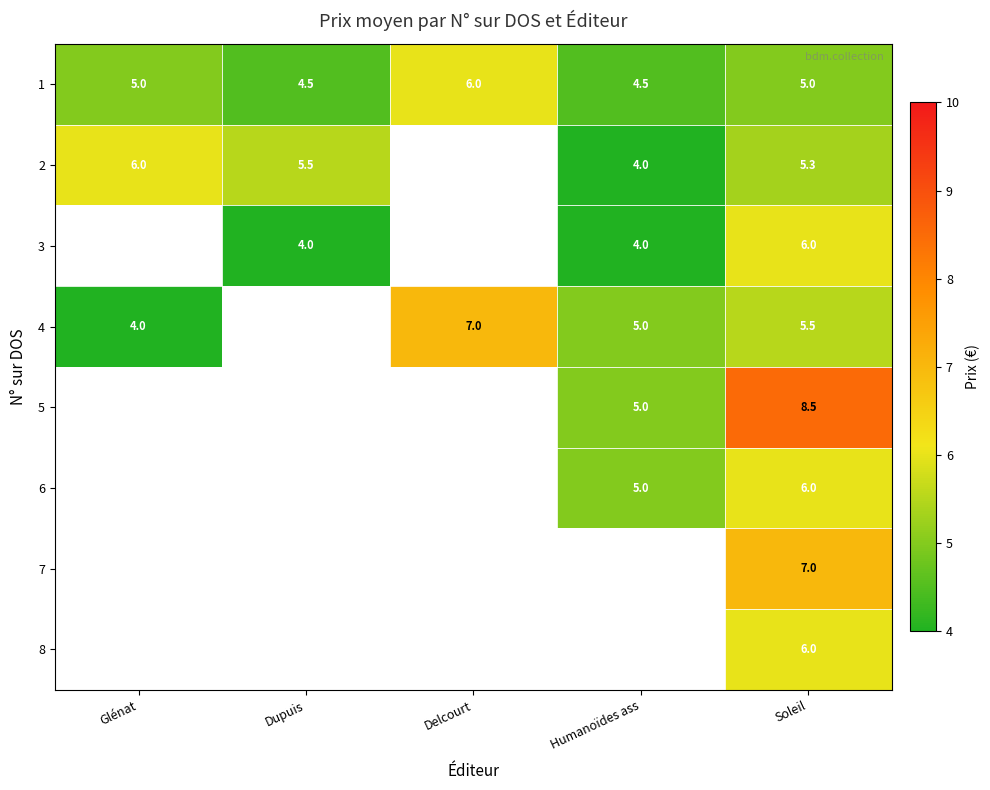

Which label corresponds to the largest value in the chart?

Soleil